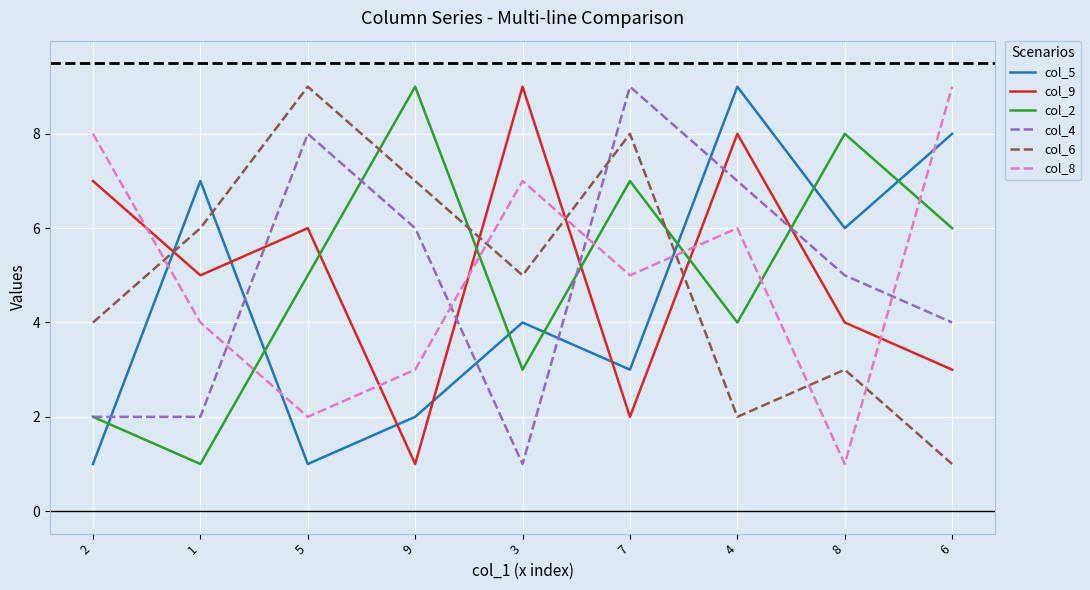

What are all the series names shown in the legend?

col_5, col_9, col_2, col_4, col_6, col_8